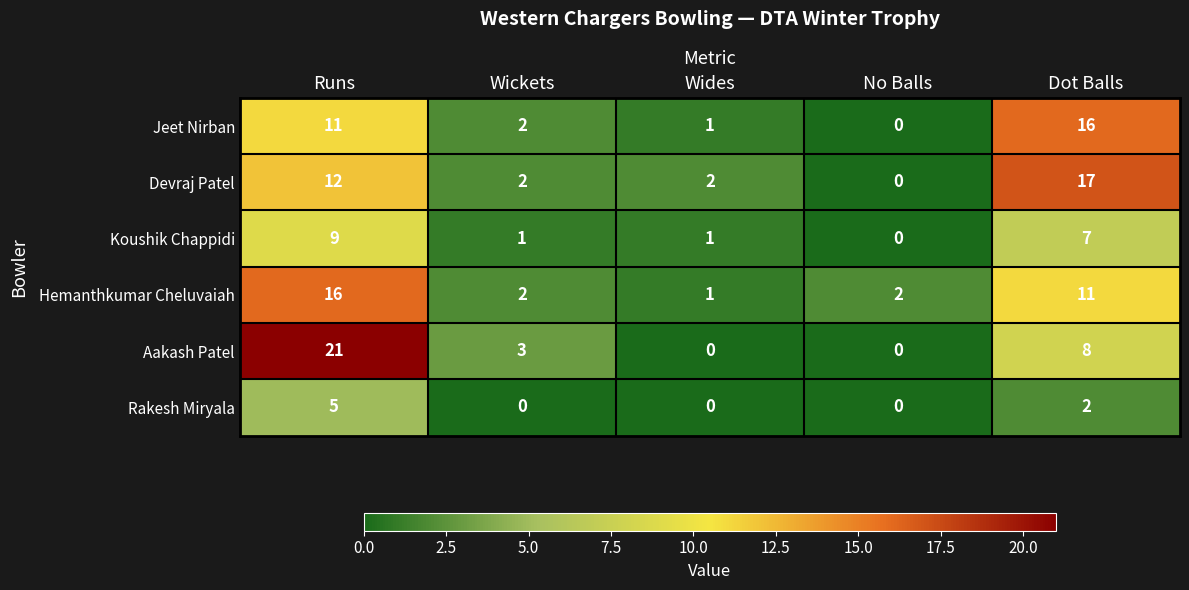

What is the spread (max minus min) of values at Dot Balls?

15